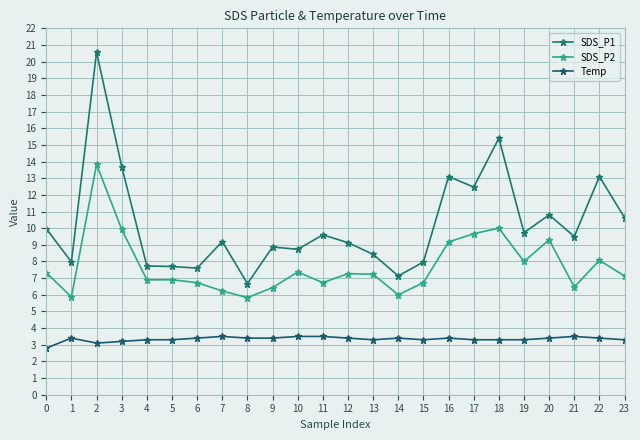

Which series has the largest total across all categories?

SDS_P1